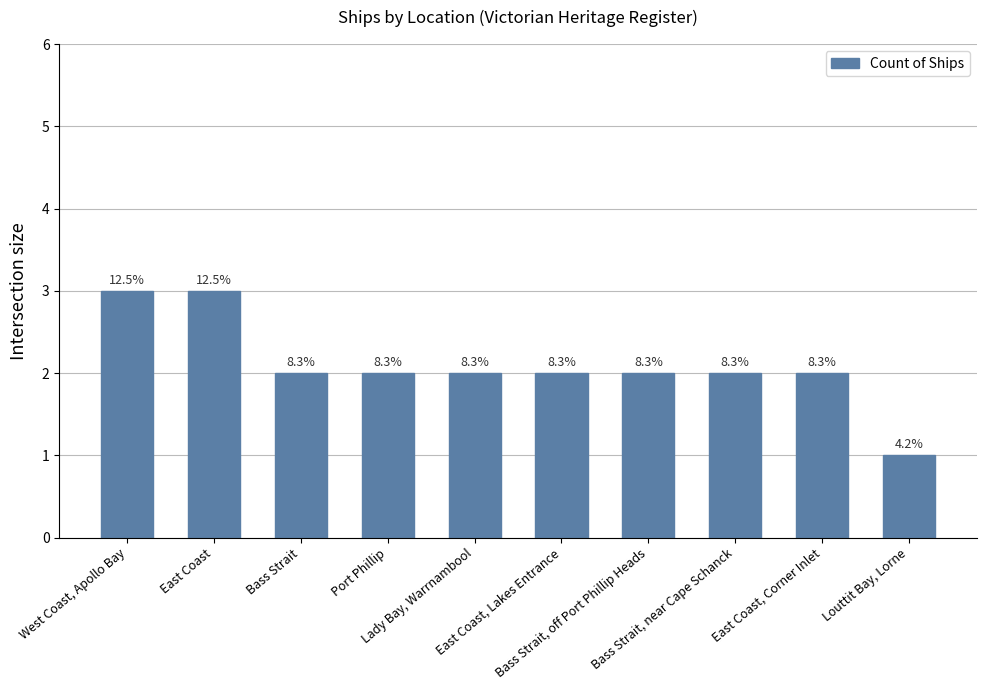

How many bars are there in total?

10